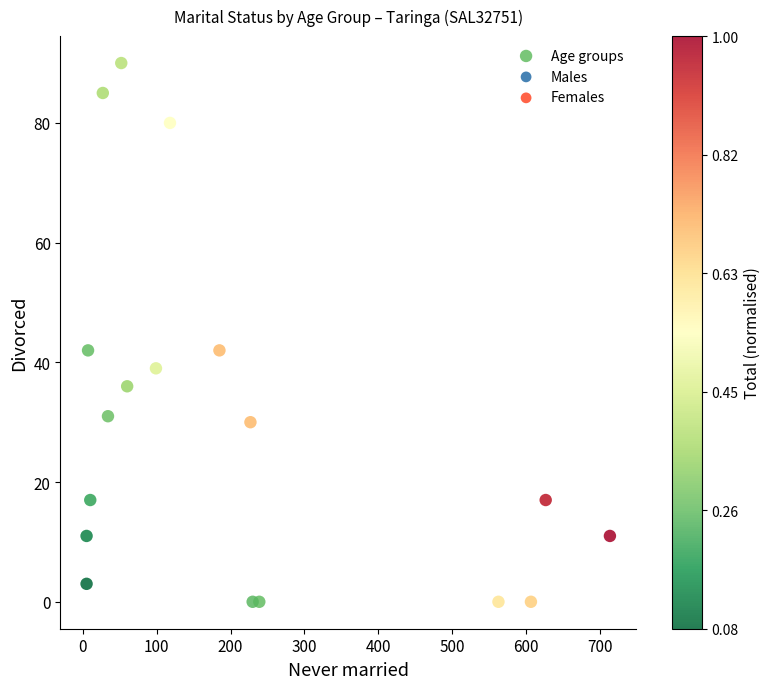

What is the range of X values (max minus min)?

709